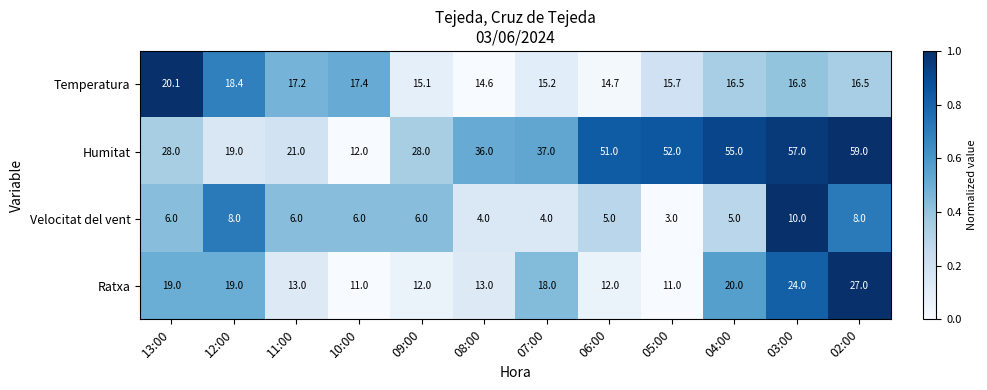

True or false: Humitat has a value of 12.0 at 10:00.

True